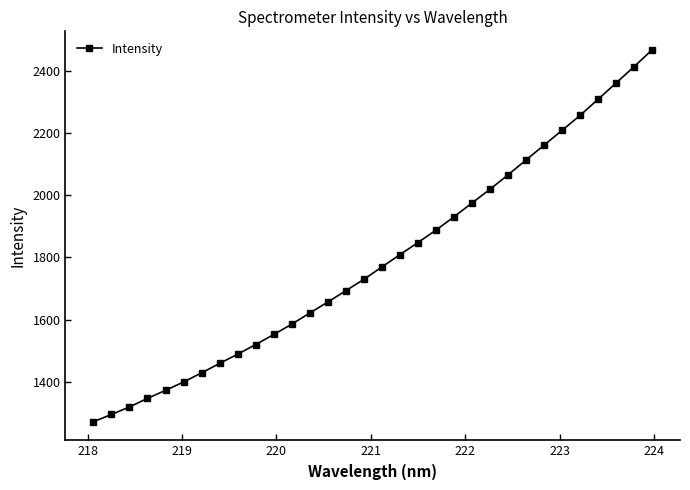

What is the value of the 22nd point from the left?

1975.2